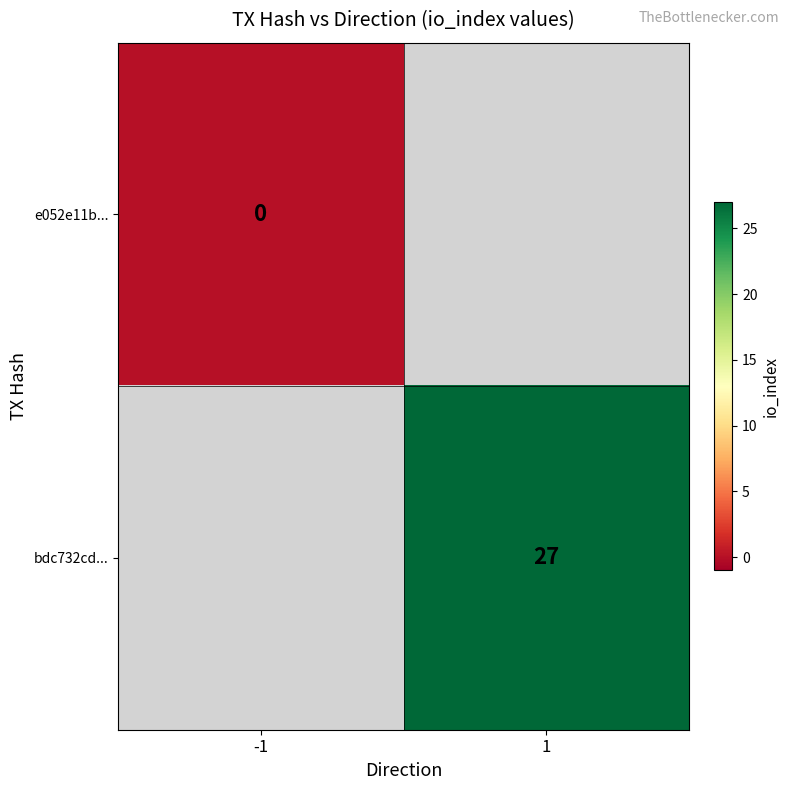

Is the value of bdc732cd... at 1 greater than the value of e052e11b... at -1?

Yes